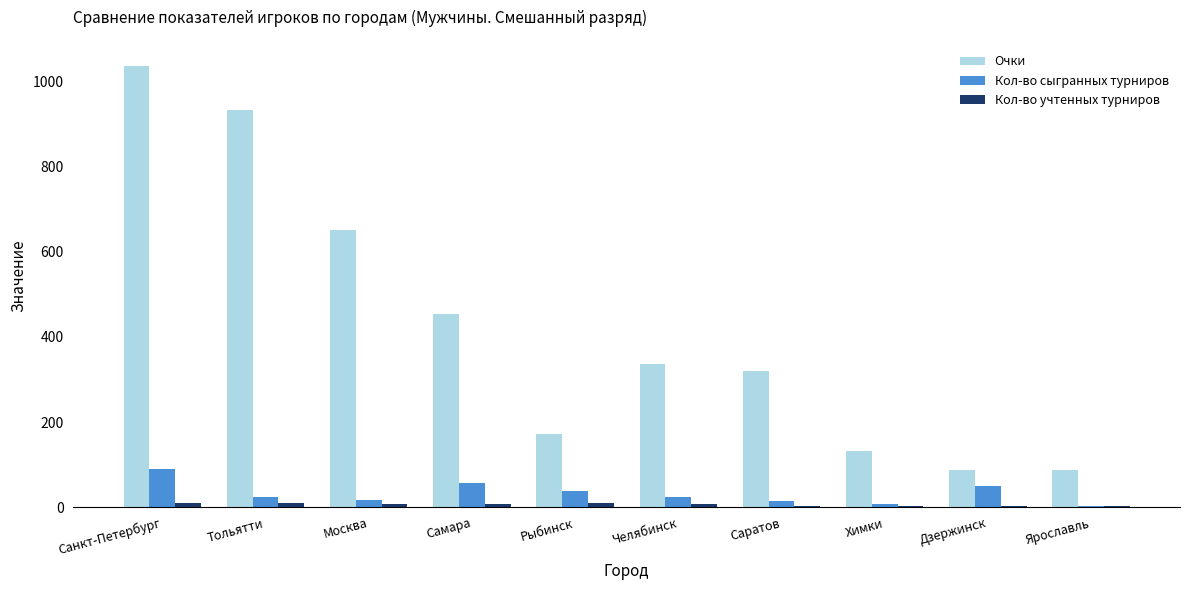

True or false: Очки has a value of 88 at Ярославль.

True